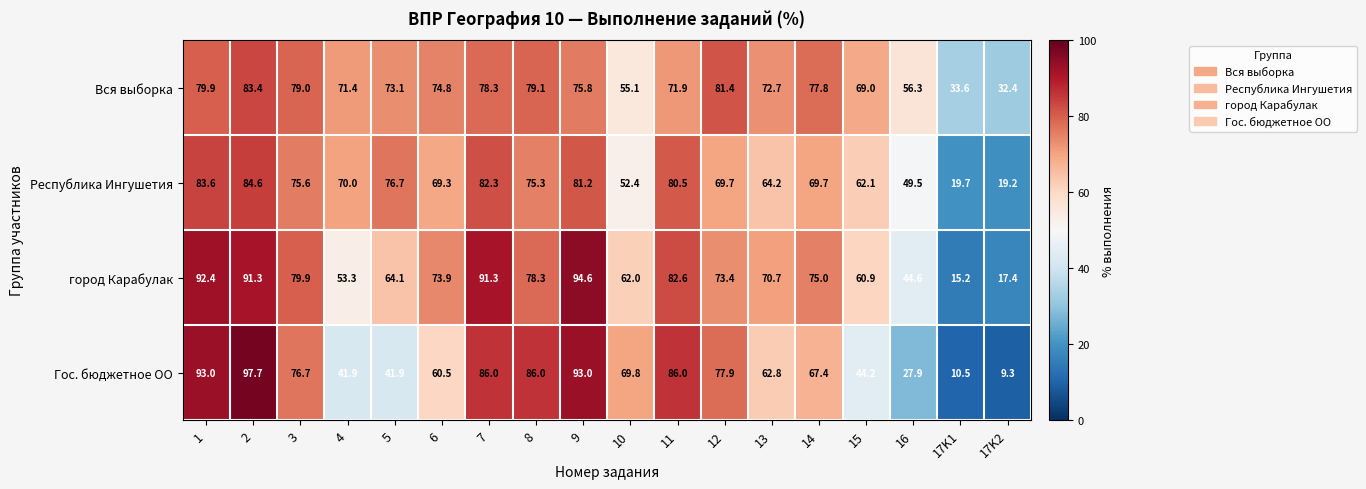

At how many categories does at least one series exceed 59?

15